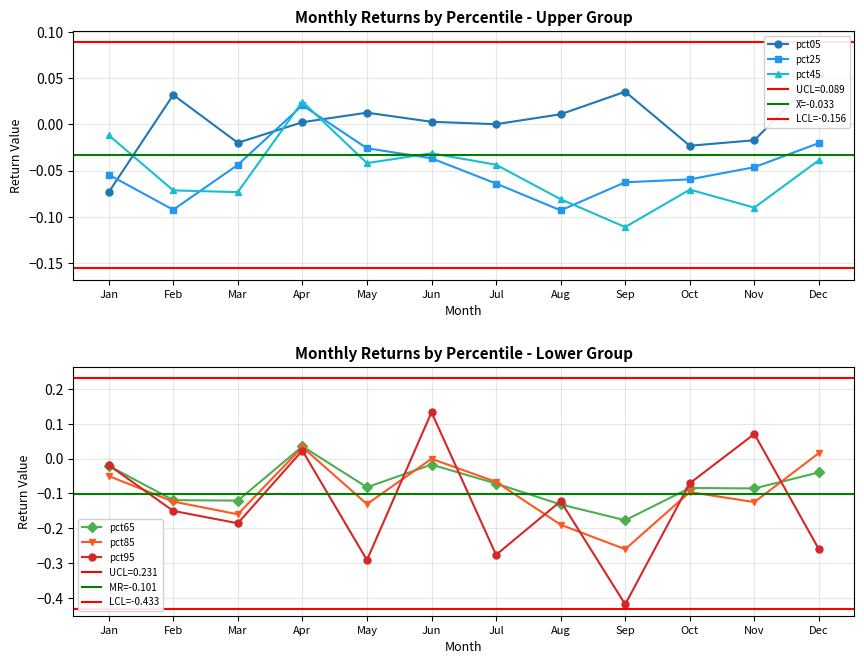

Where does the pct45 series first go above 0?

Apr